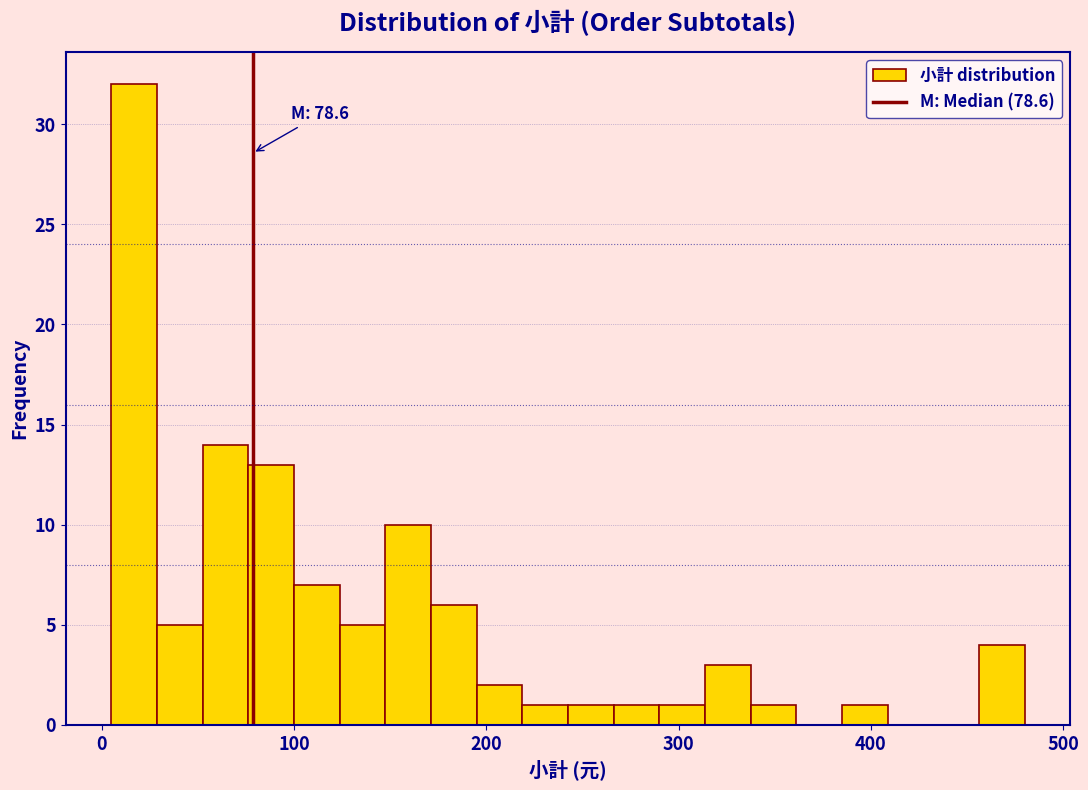

Read against the x-axis, roughly where is the centre of the tallest bar?

20